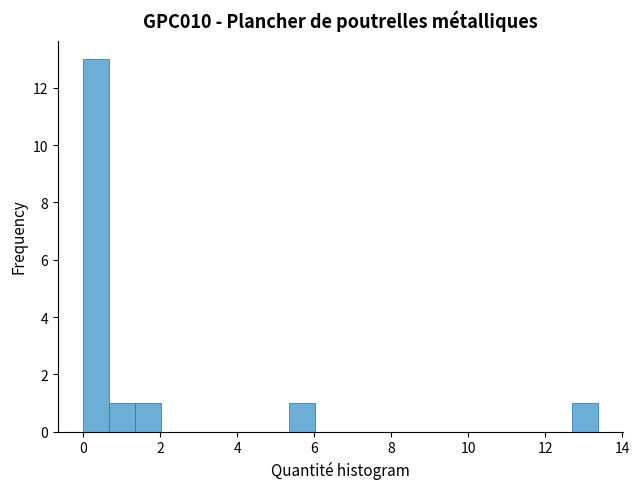

Read against the x-axis, roughly where is the centre of the tallest bar?

0.4